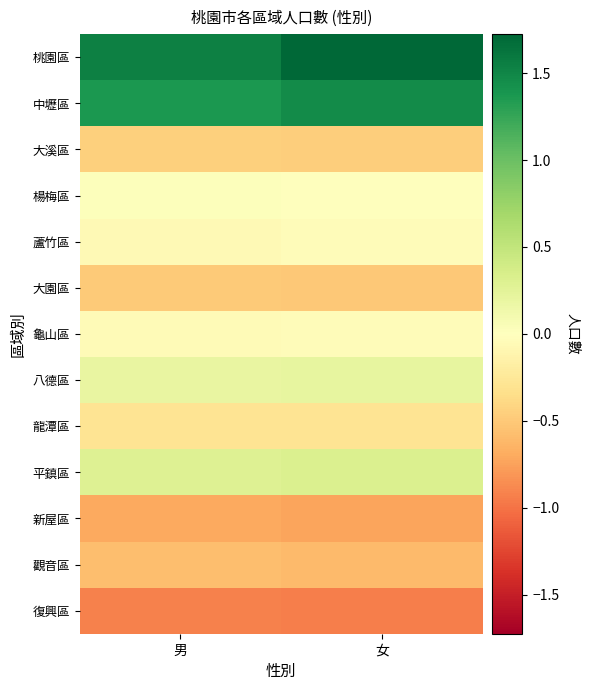

Between 男 and 女, which is larger?

女